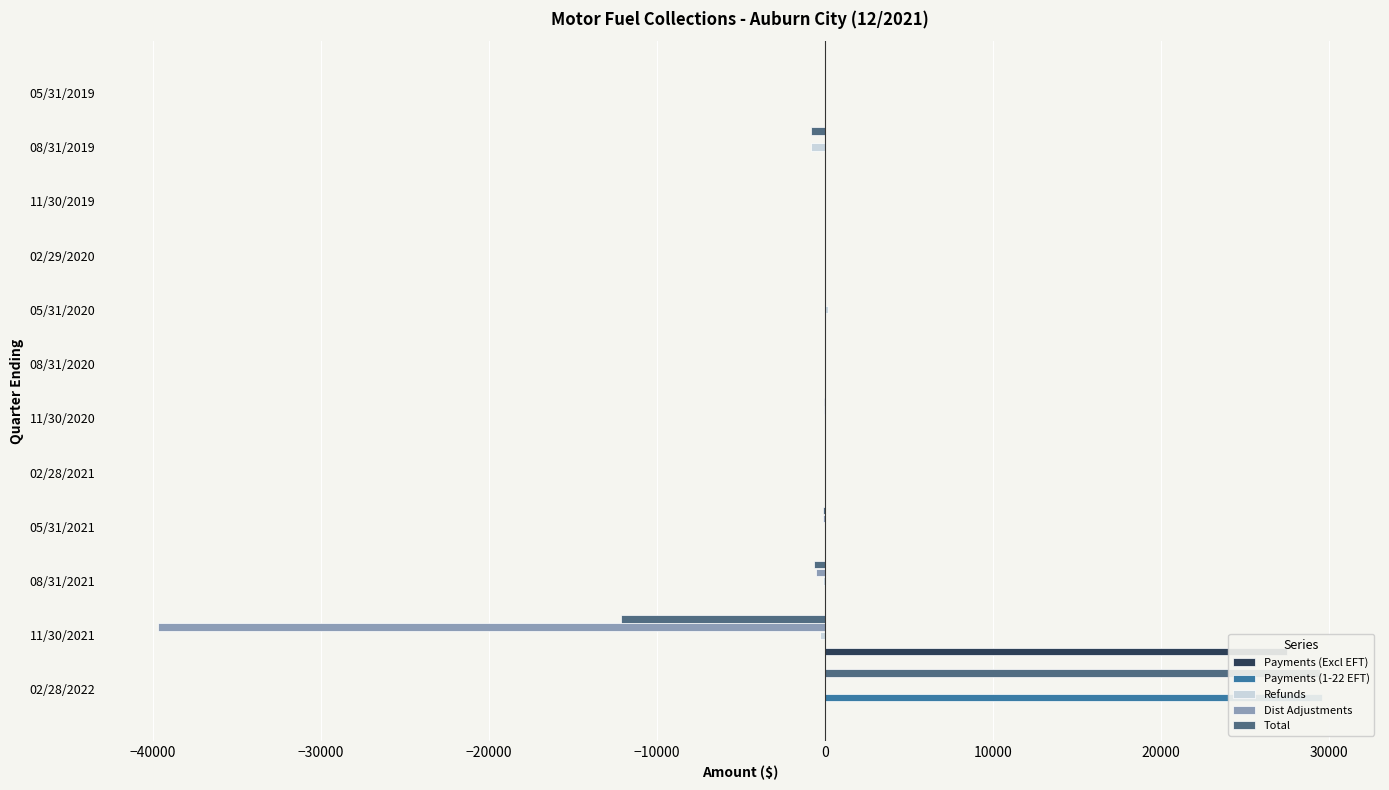

What are all the series names shown in the legend?

Payments (Excl EFT), Payments (1-22 EFT), Refunds, Dist Adjustments, Total